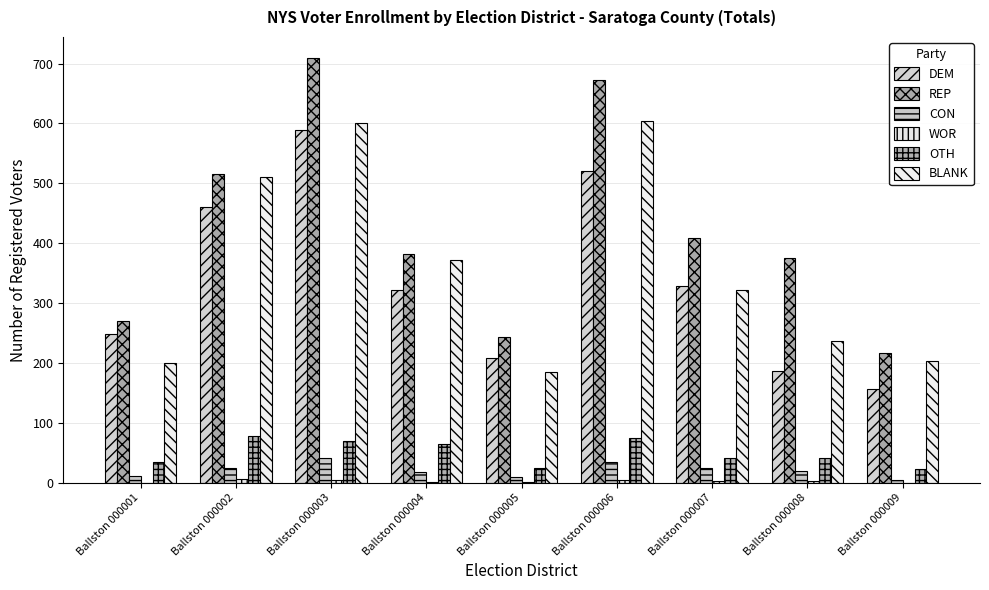

How many series are shown in this chart?

6